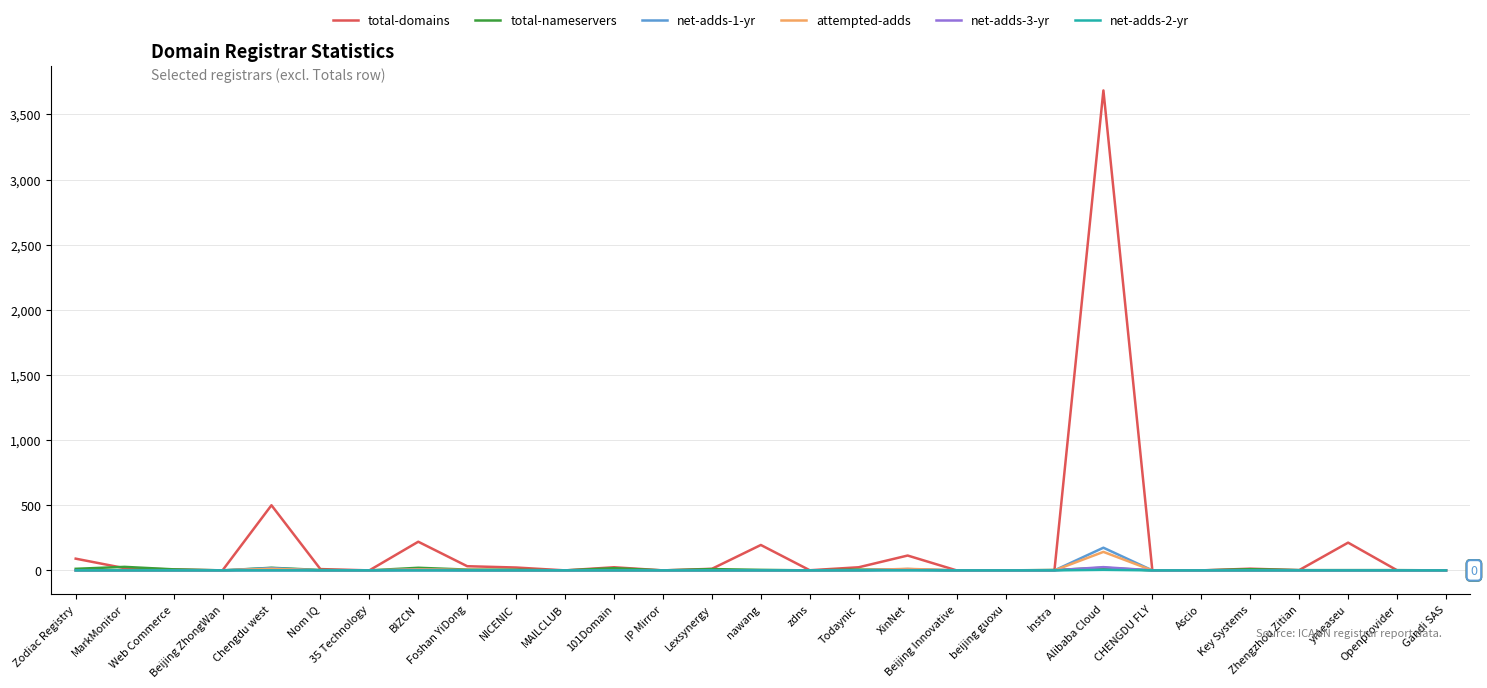

At how many categories does at least one series exceed 413?

2